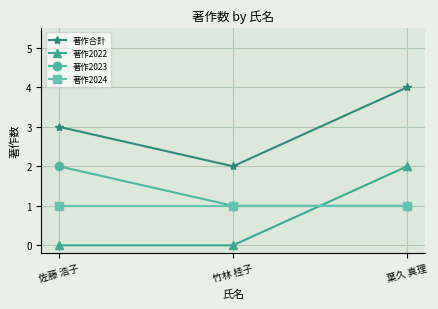

How many series are shown in this chart?

4